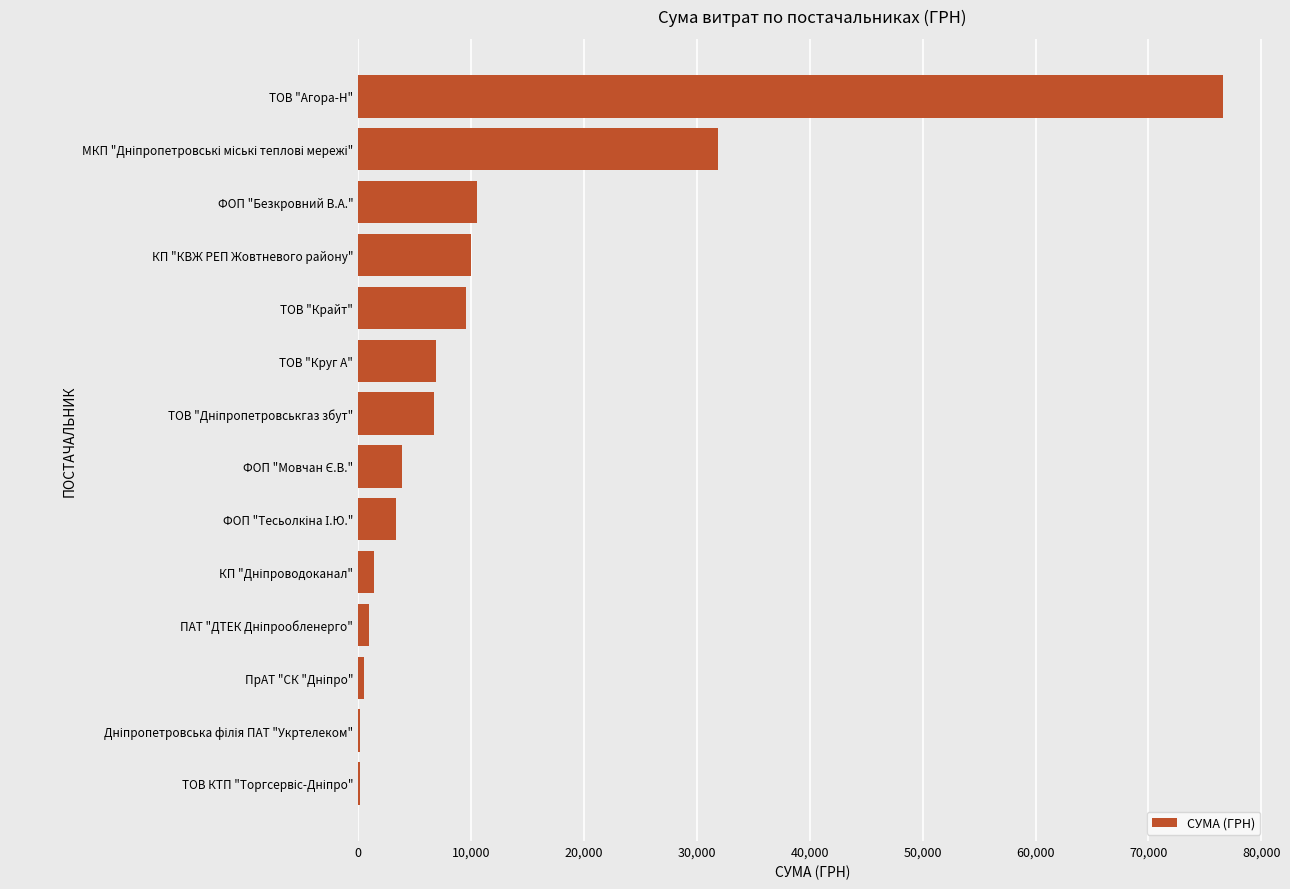

Which label corresponds to the largest value in the chart?

ТОВ "Агора-Н"